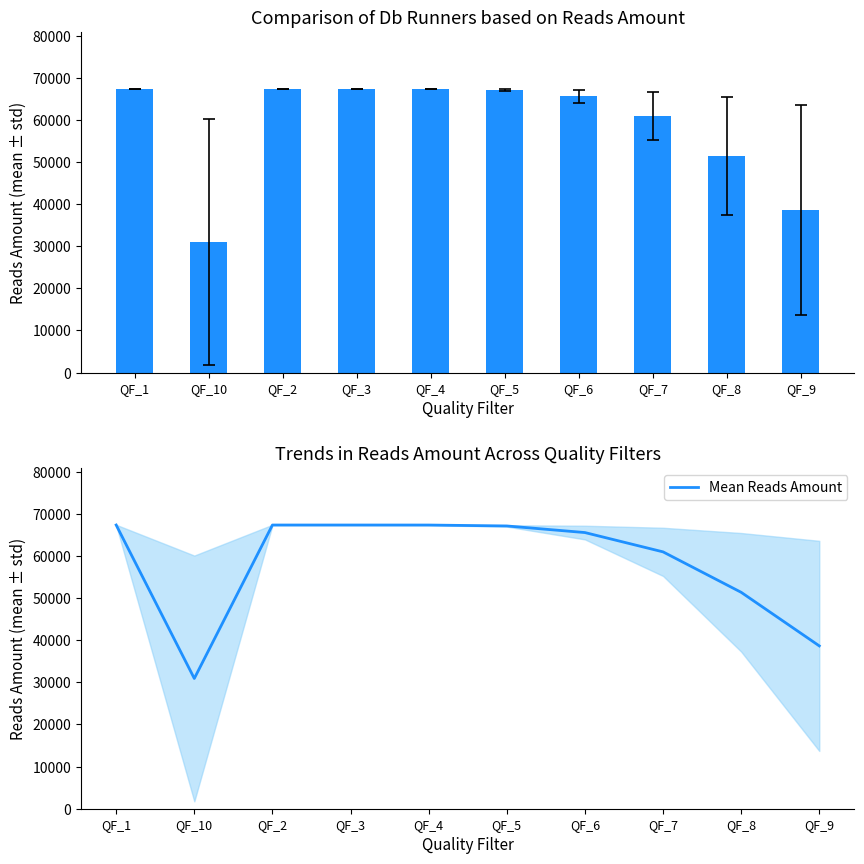

Count the number of values greater than 67142.

5